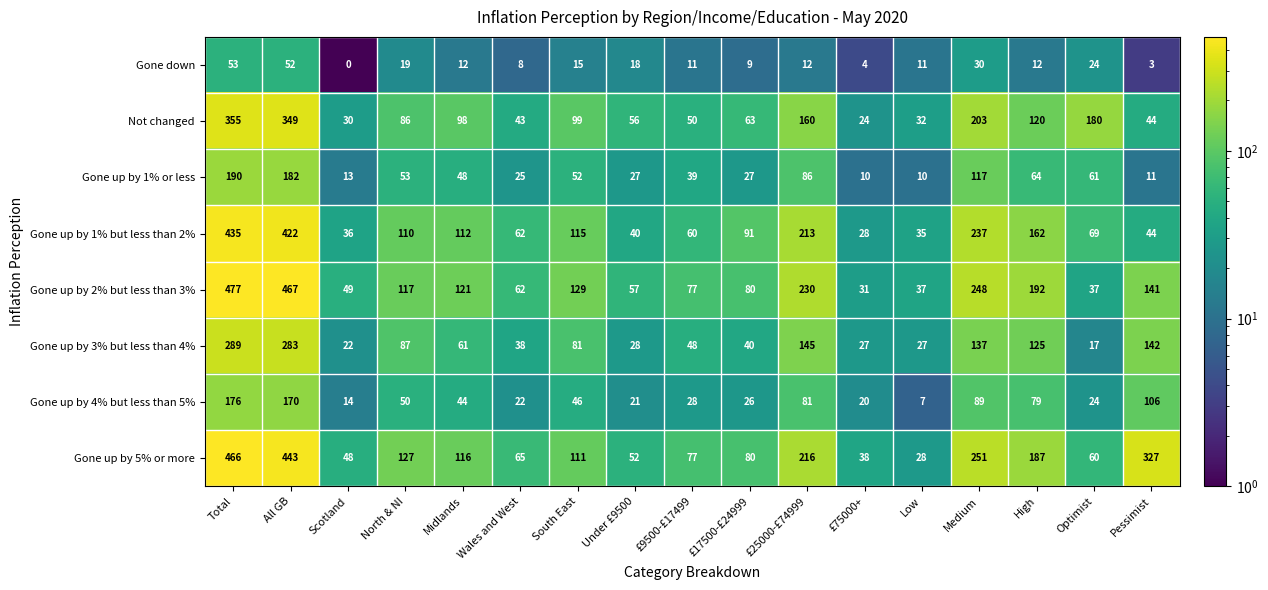

List the series in order of their peak value, lowest first.

Gone down, Gone up by 4% but less than 5%, Gone up by 1% or less, Gone up by 3% but less than 4%, Not changed, Gone up by 1% but less than 2%, Gone up by 5% or more, Gone up by 2% but less than 3%